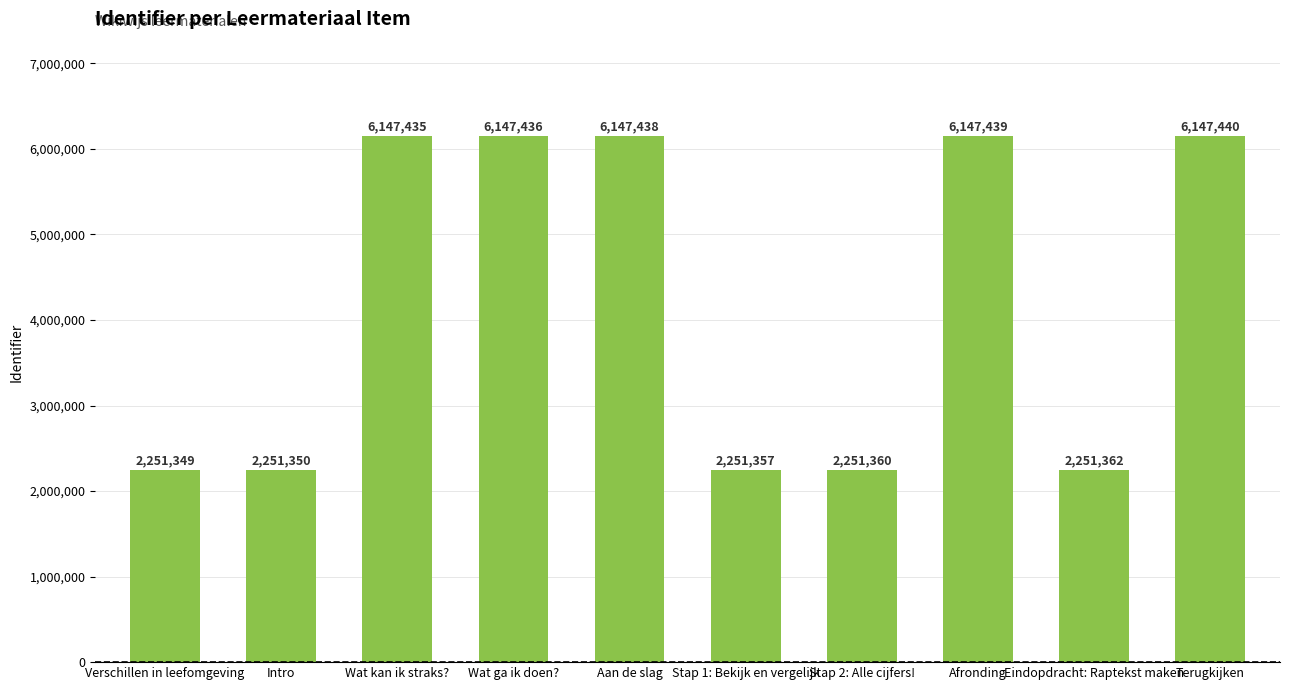

Is it true that the value at Intro is 2251350?

True